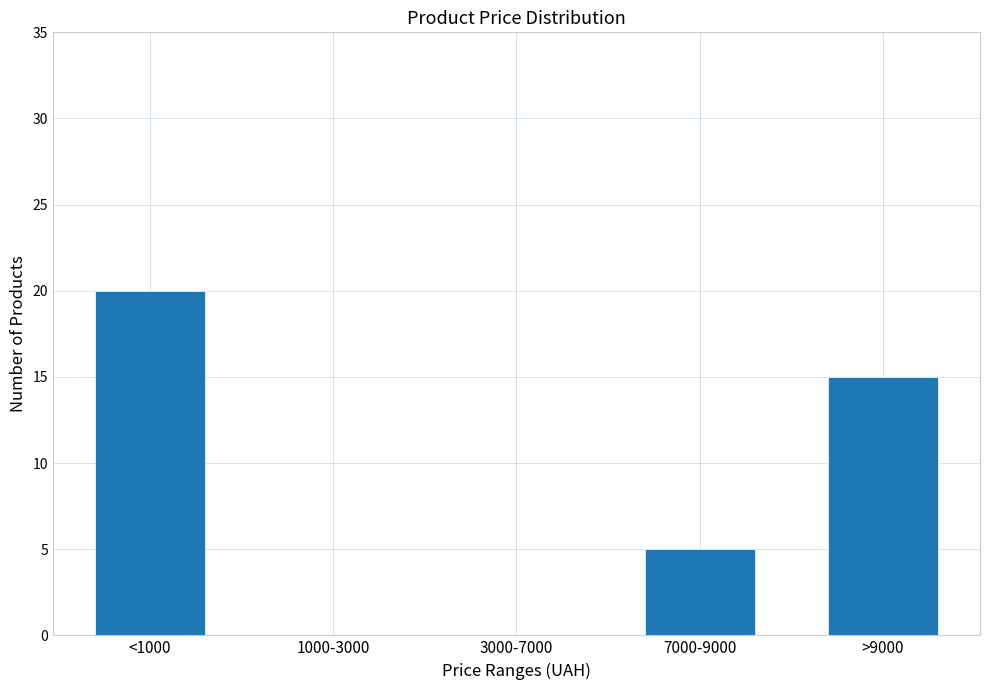

Reading left to right, transcribe all the data shown in this chart.

<1000=20	1000-3000=0	3000-7000=0	7000-9000=5	>9000=15